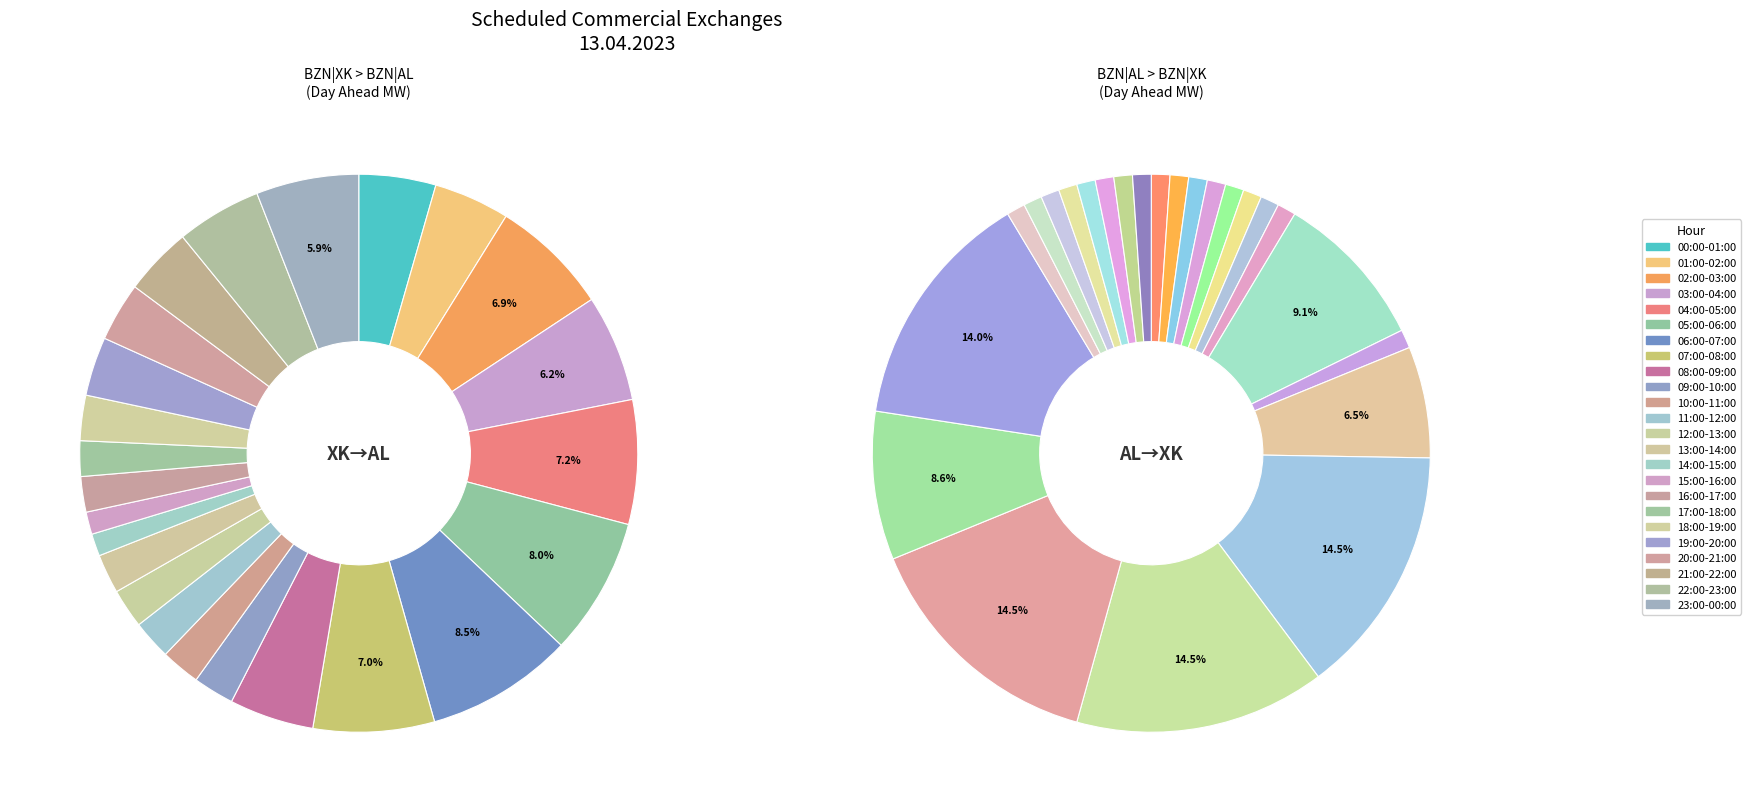

Rank the categories by BZN|AL > BZN|XK (Day Ahead) value from highest to lowest.

11:00-12:00, 12:00-13:00, 13:00-14:00, 15:00-16:00, 08:00-09:00, 14:00-15:00, 10:00-11:00, 00:00-01:00, 01:00-02:00, 02:00-03:00, 03:00-04:00, 04:00-05:00, 05:00-06:00, 06:00-07:00, 07:00-08:00, 09:00-10:00, 16:00-17:00, 17:00-18:00, 18:00-19:00, 19:00-20:00, 20:00-21:00, 21:00-22:00, 22:00-23:00, 23:00-00:00